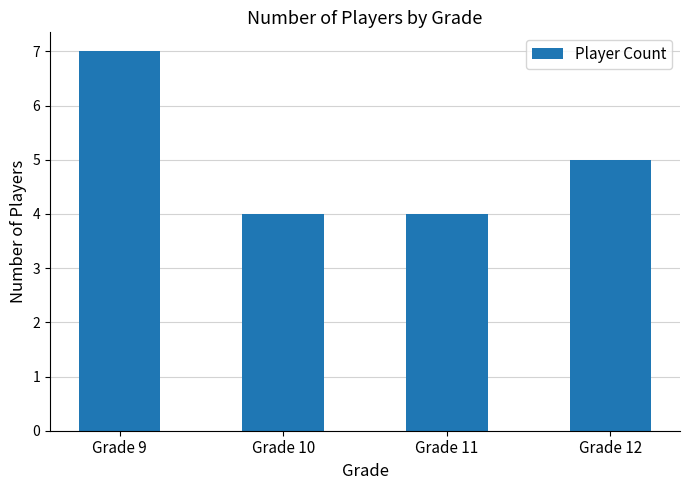

Which category has the highest value across all series?

Grade 9